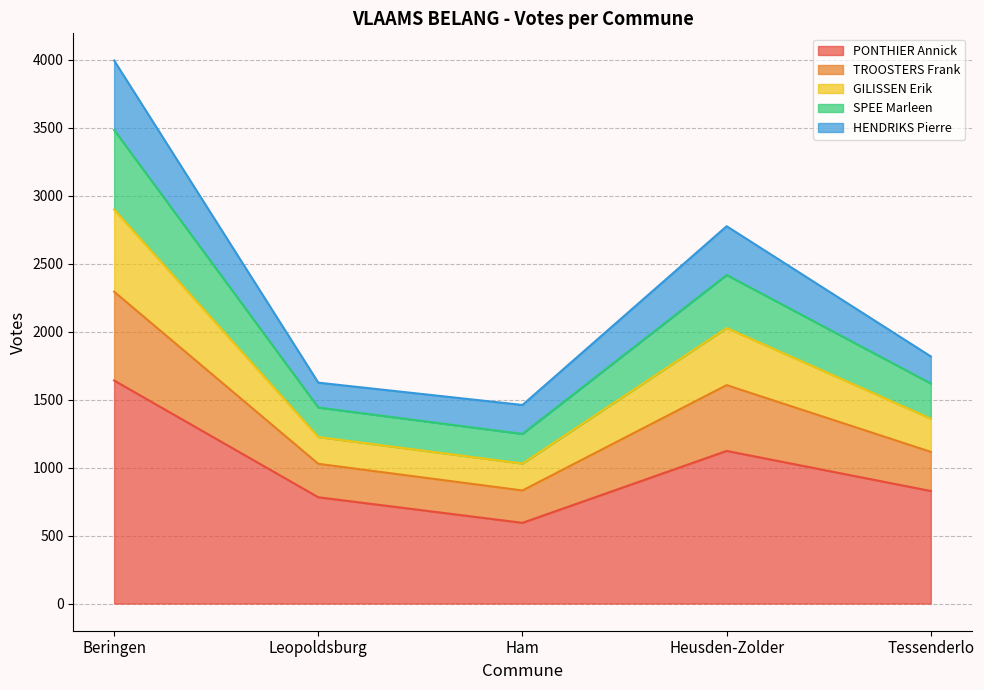

At which category is the sum across all series the highest?

Beringen